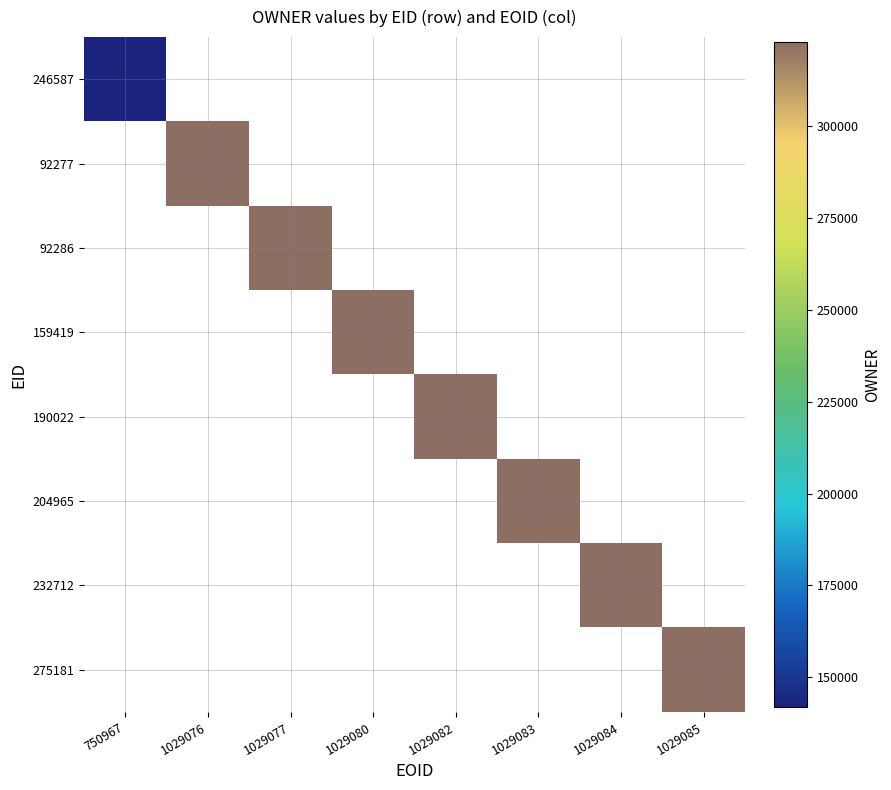

Which label corresponds to the largest value in the chart?

1029076